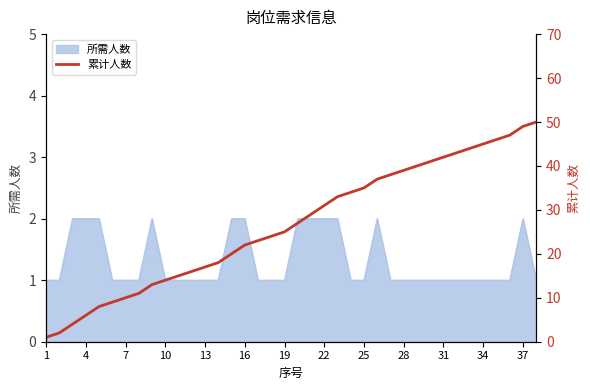

The value of 所需人数 at 16 is 2. True or false?

True